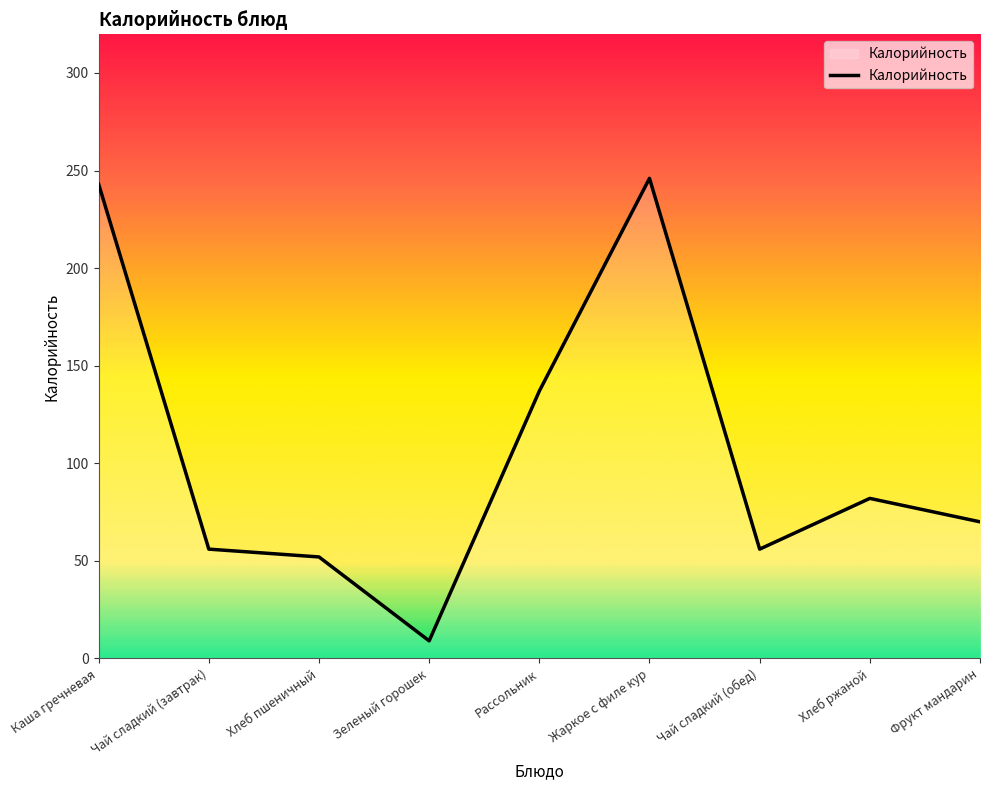

What is the difference between the values at Каша гречневая and Фрукт мандарин?

173